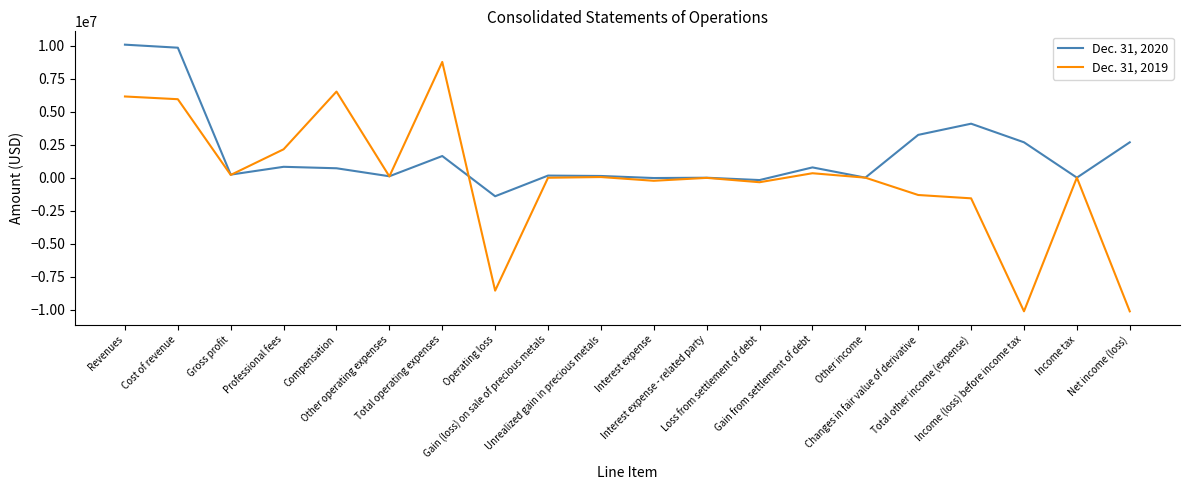

At Total operating expenses, list the series in order from largest to smallest.

Dec. 31, 2019, Dec. 31, 2020